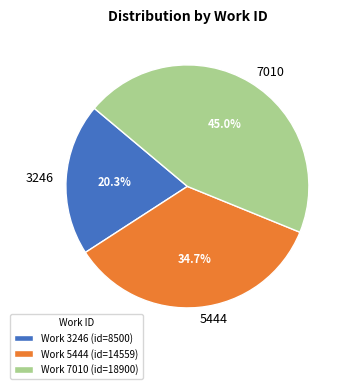

Is it true that 7010 is 45% of the pie?

True